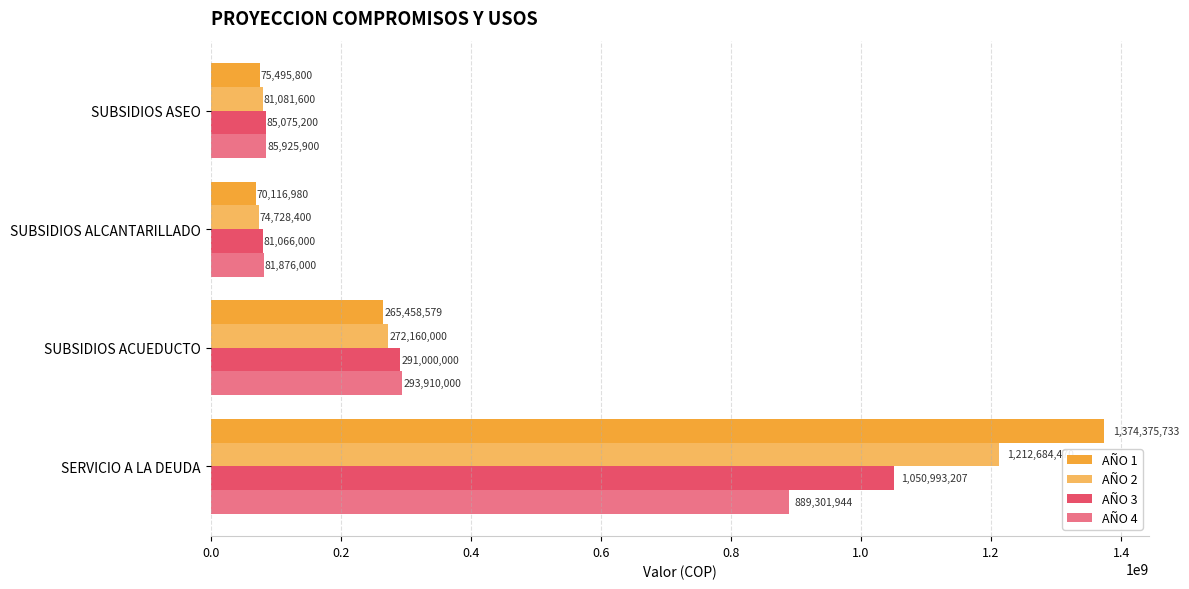

Count the number of data series in this chart.

4